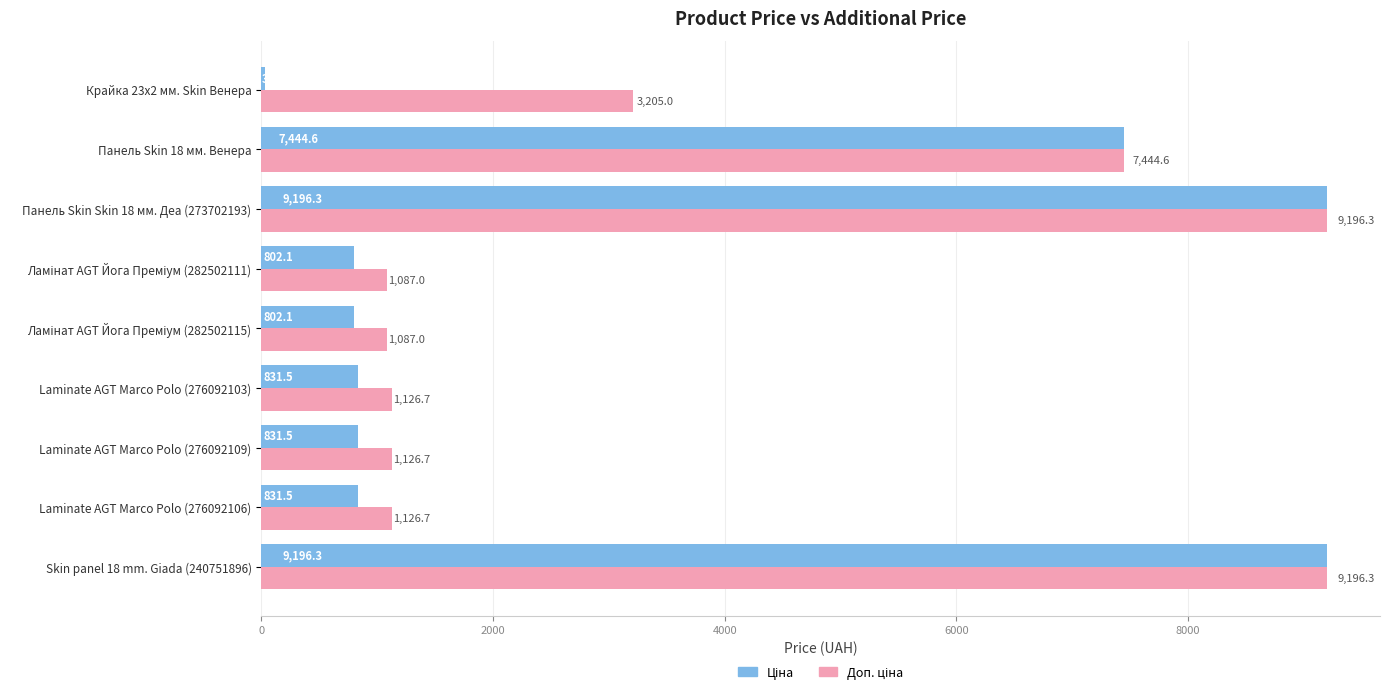

Which label corresponds to the smallest value in the chart?

Крайка 23x2 мм. Skin Венера